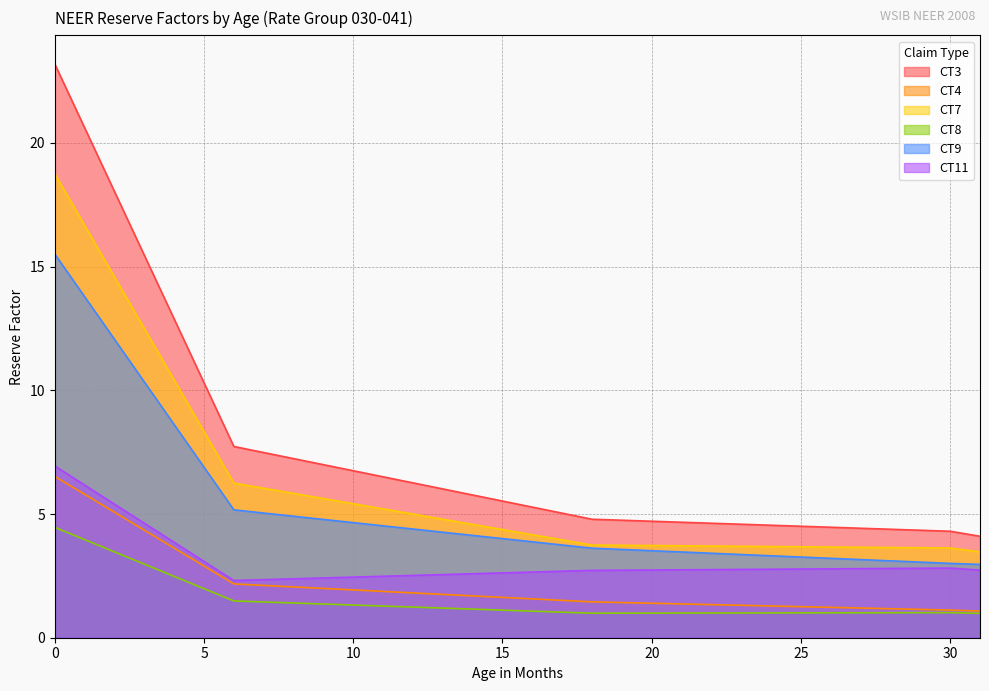

What is the smallest value displayed?

1.0